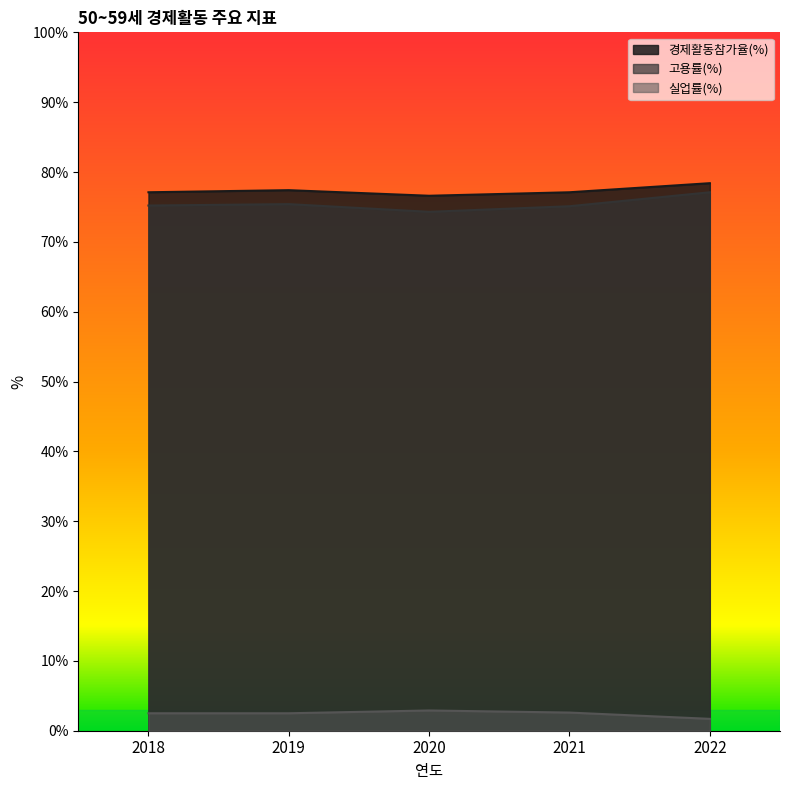

List the labels in order of 실업률(%) value, largest first.

2020, 2021, 2018, 2019, 2022